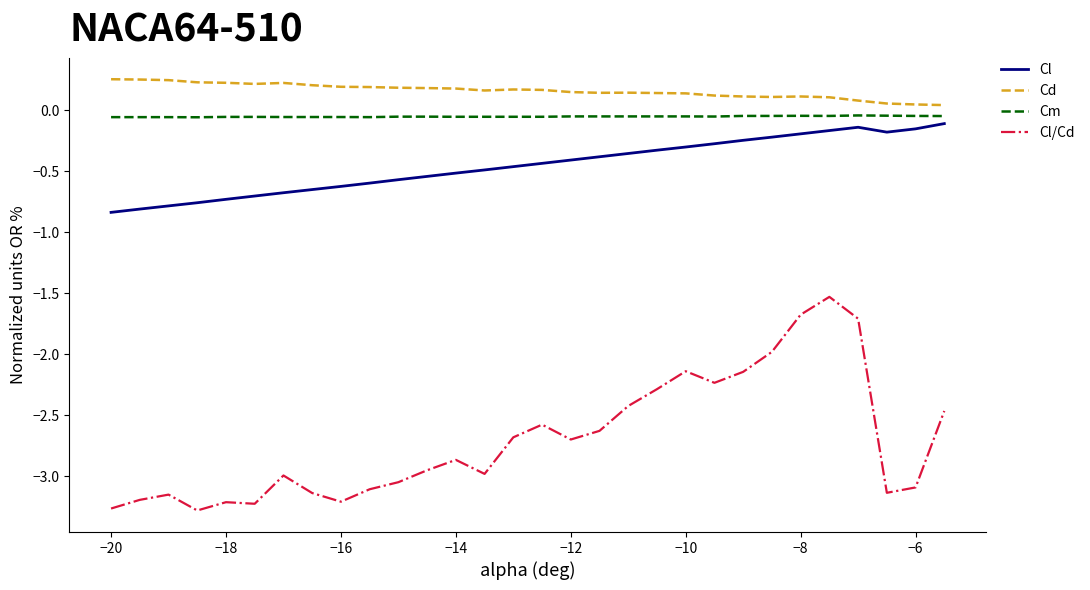

Which series has the largest total across all categories?

Cd